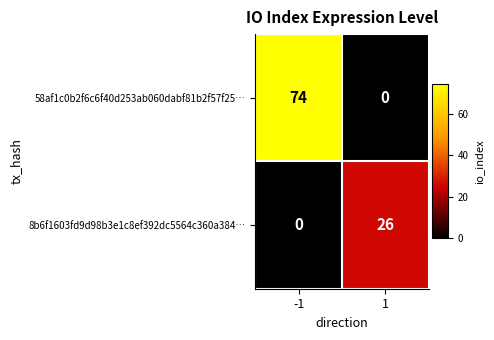

What value does the 58af1c0b2f6c6f40d253ab060dabf81b2f57f25… series have at -1?

74